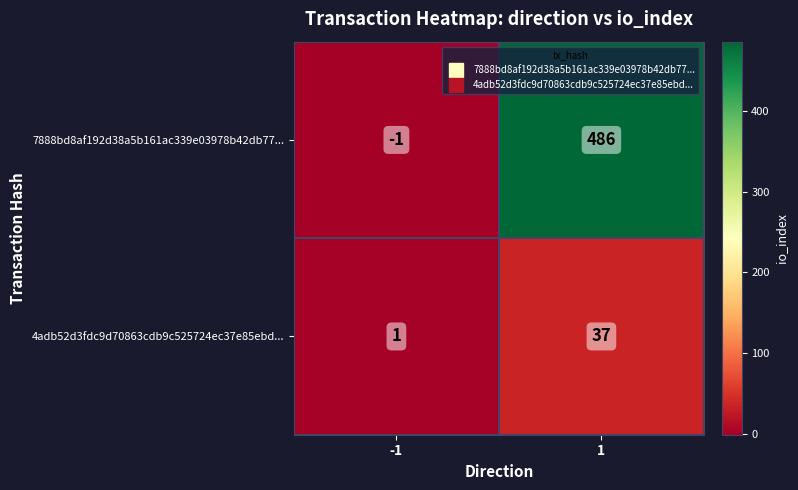

What is the difference between the 4adb52d3fdc9d70863cdb9c525724ec37e85ebd... values at -1 and 1?

36